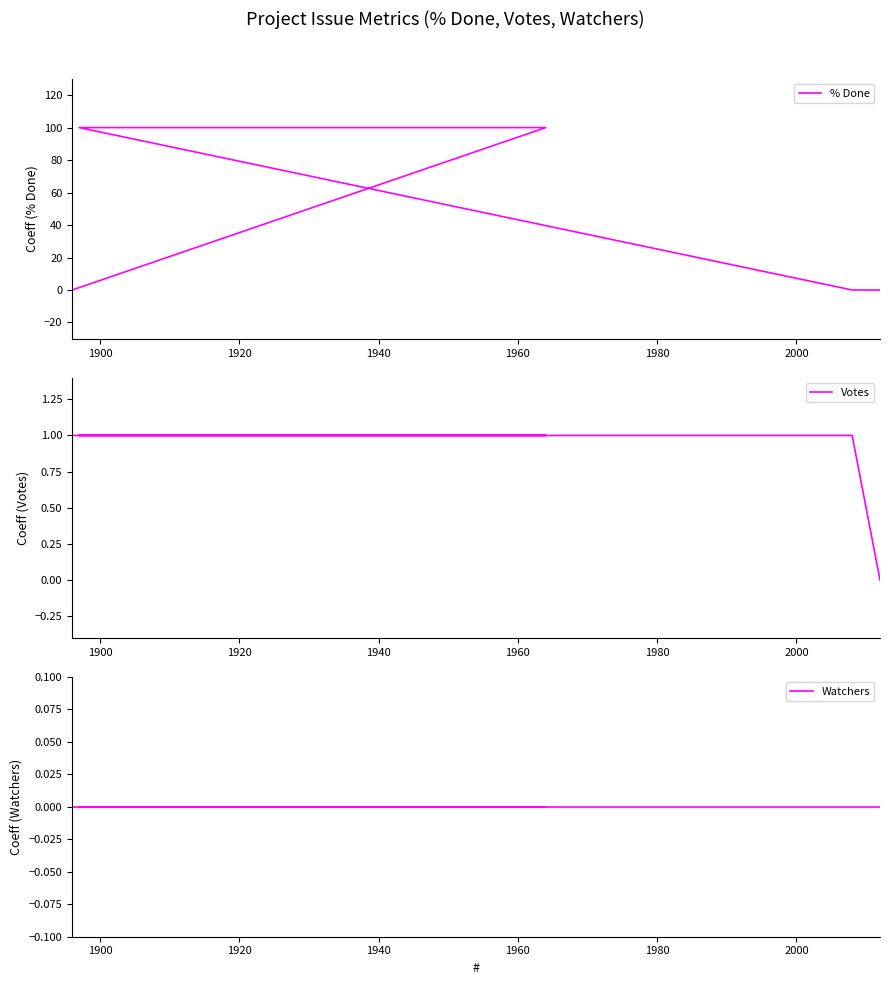

How many categories are shown in the chart?

5